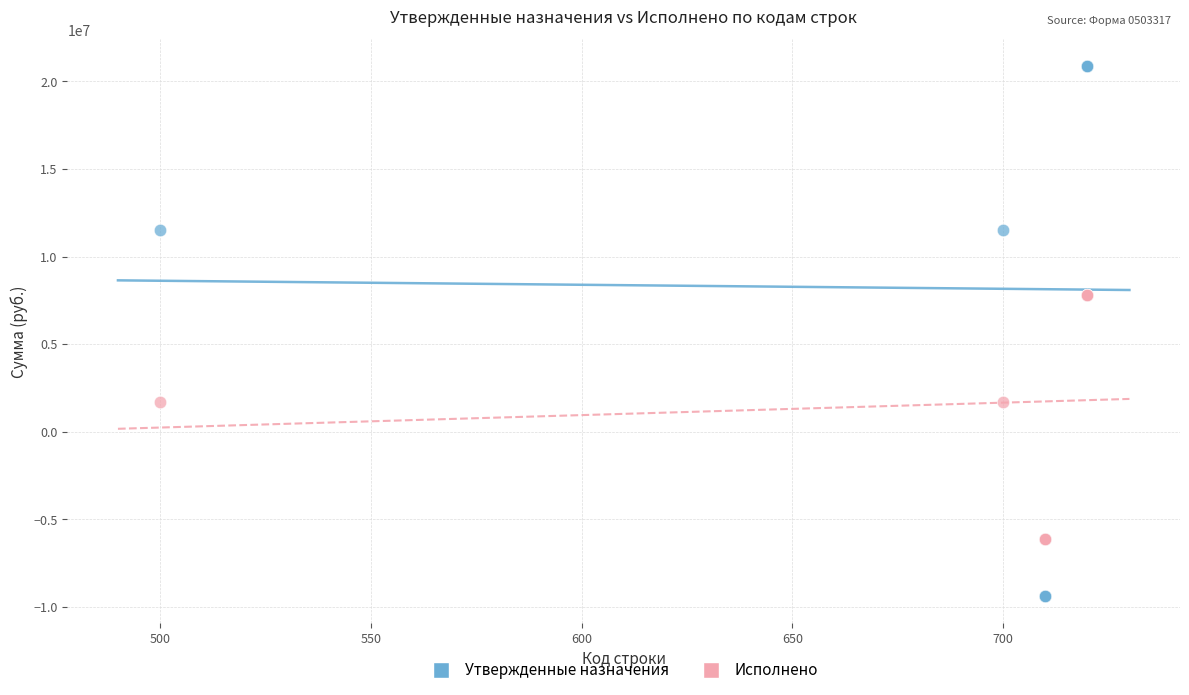

Which series has the widest spread of Y values?

Утвержденные назначения